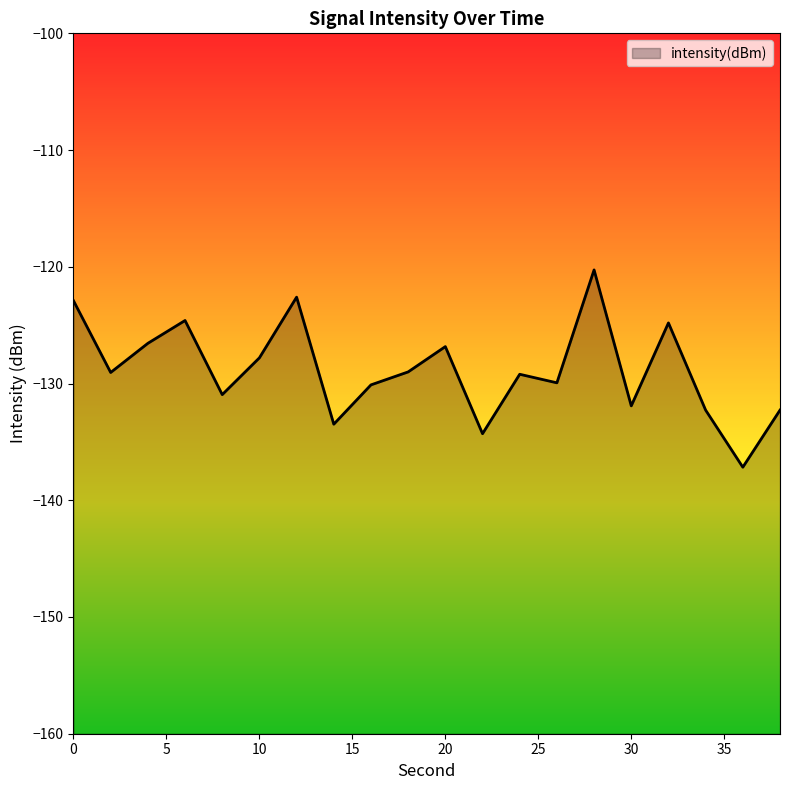

True or false: the data has more than 2 interior local peaks.

True